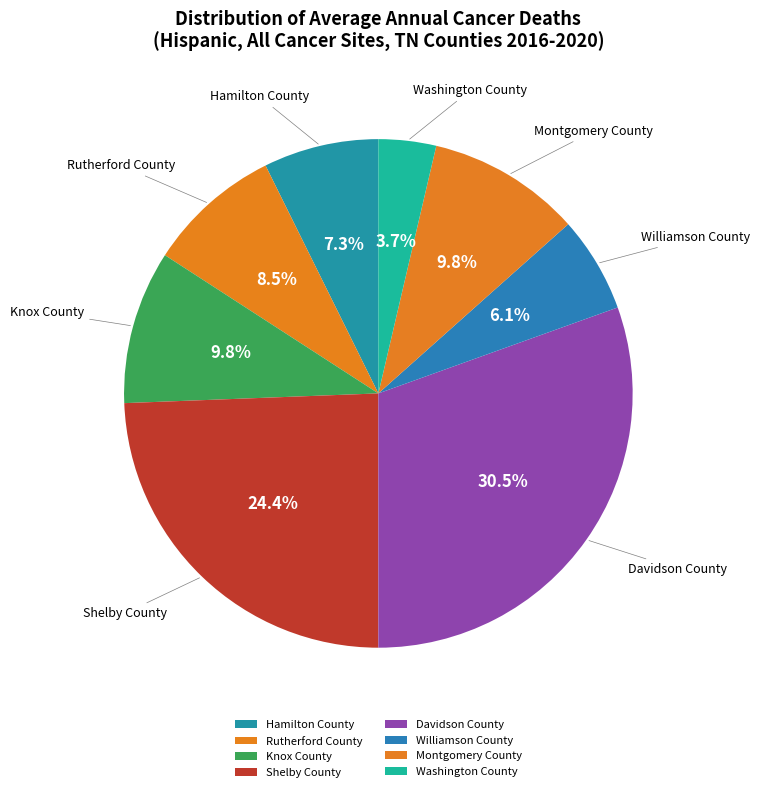

Do Hamilton County and Knox County together represent more than half of the pie?

No